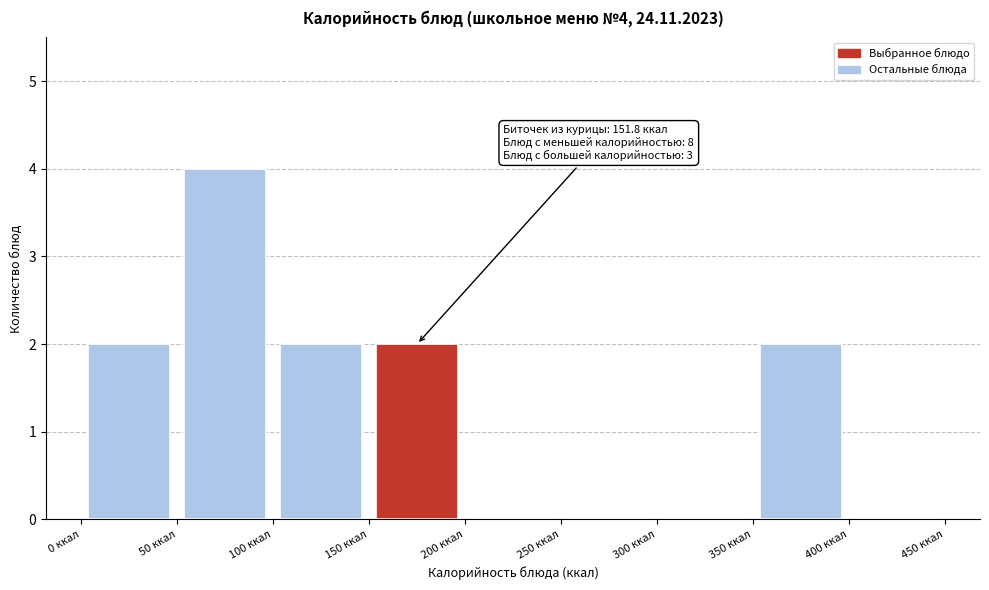

Over which range of the x-axis is the bar tallest?

50 to 100